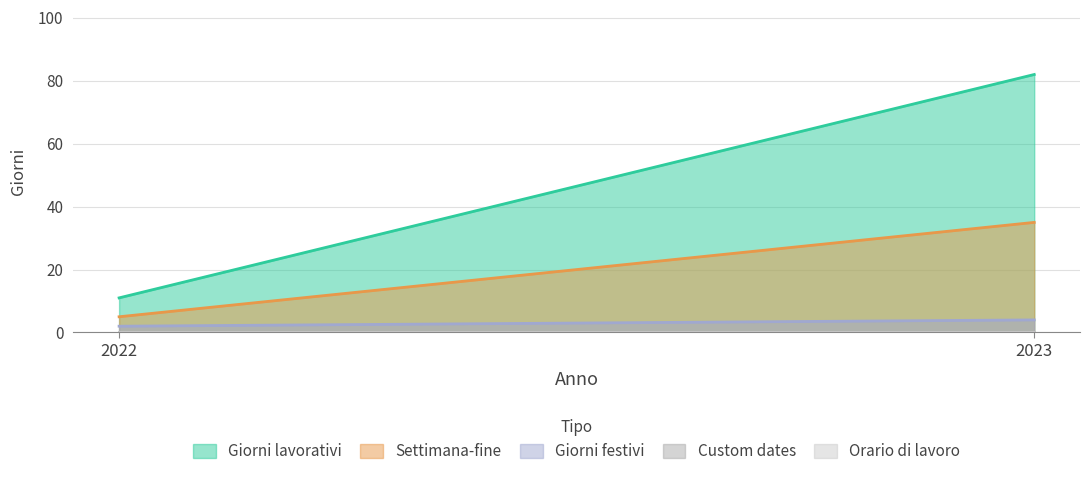

Is the value of Giorni lavorativi at 2023 greater than the value of Orario di lavoro at 2022?

Yes